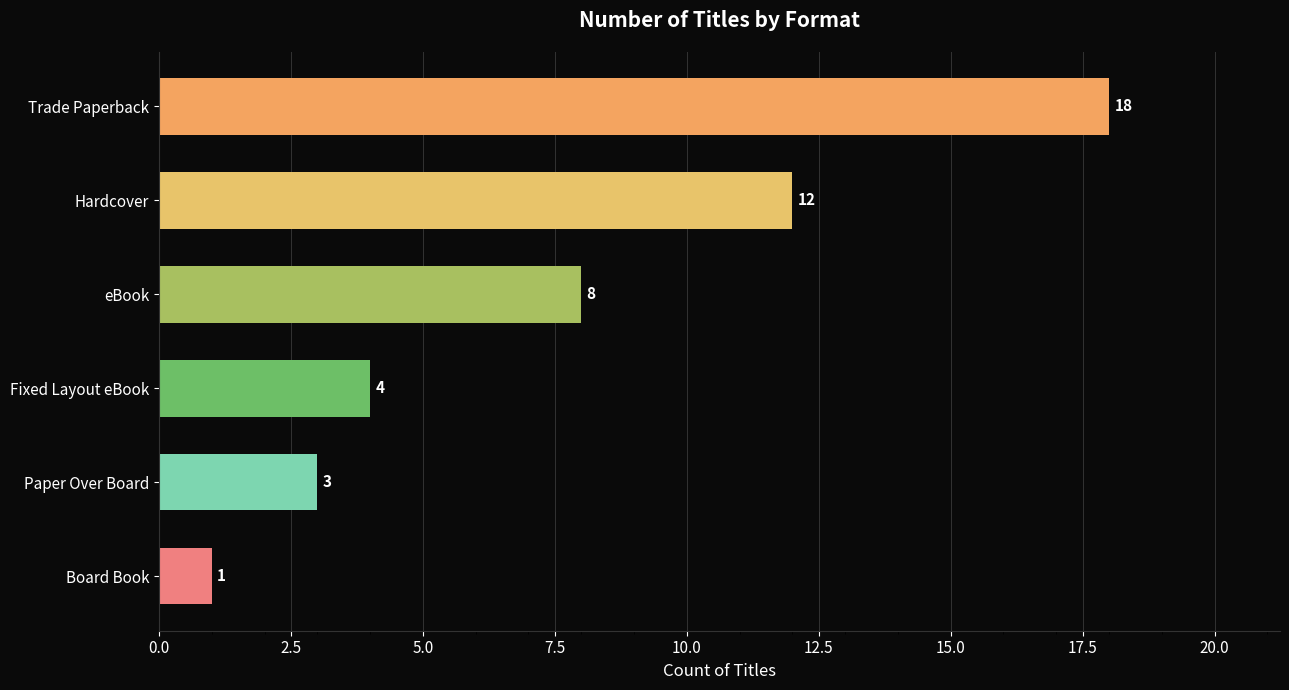

How many values are below 8?

3